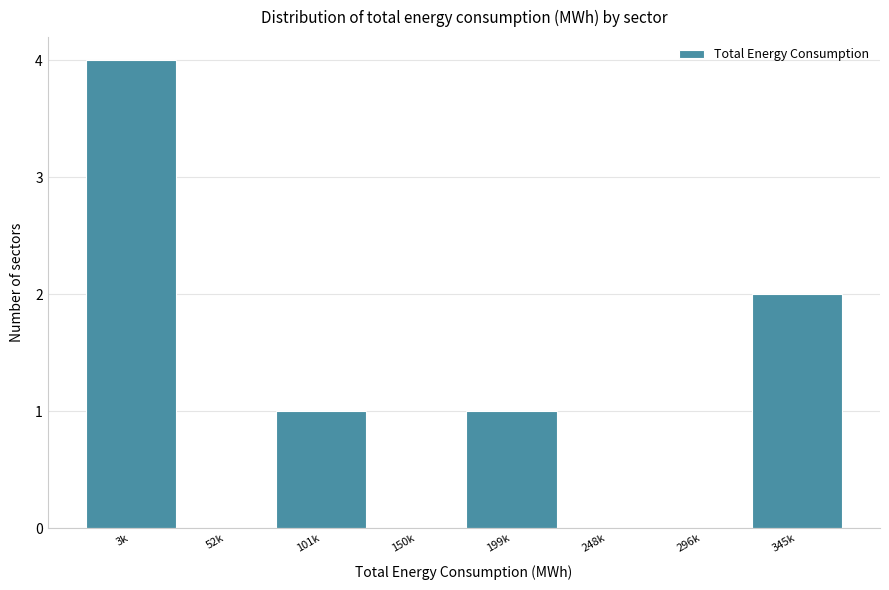

Reading right to left, extract all data points from this chart.

345k=2	296k=0	248k=0	199k=1	150k=0	101k=1	52k=0	3k=4